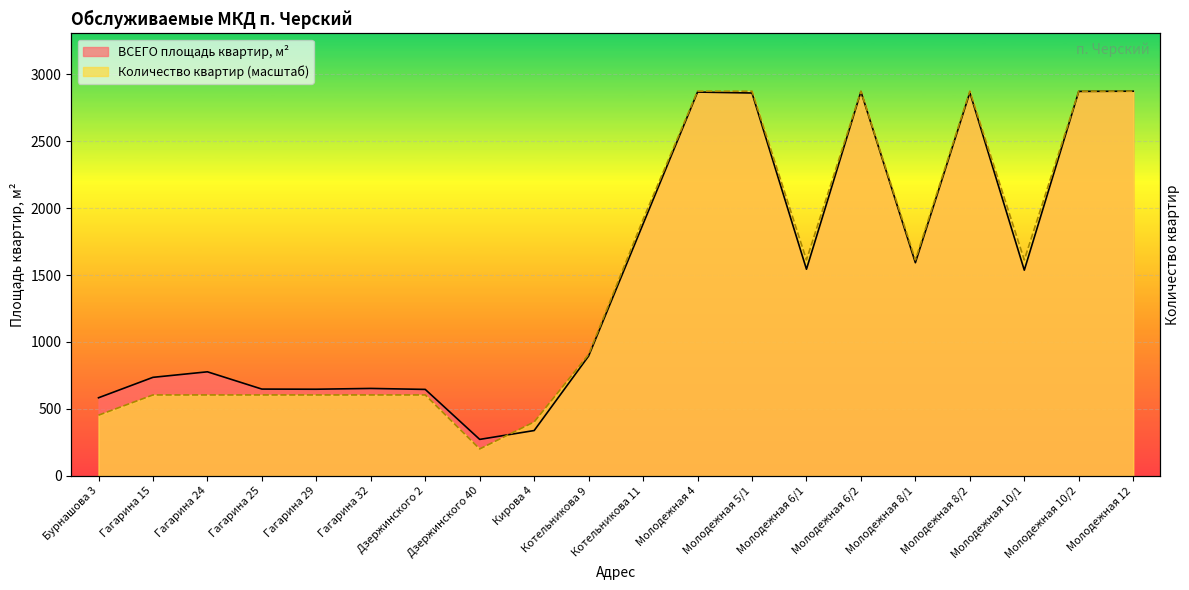

After their last crossing, which series has the higher values: ВСЕГО площадь квартир, м2 or Количество квартир?

Количество квартир